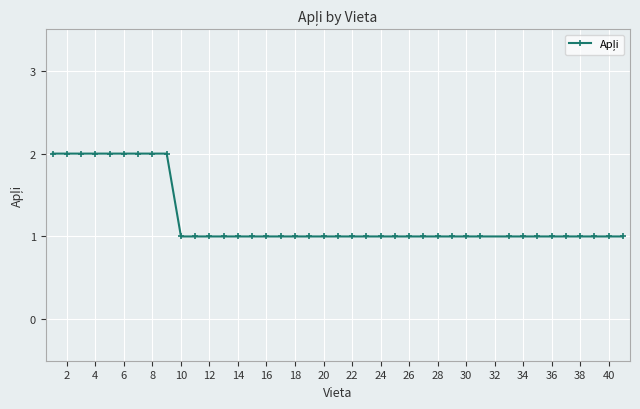

What is the value of the 10th point from the left?

1